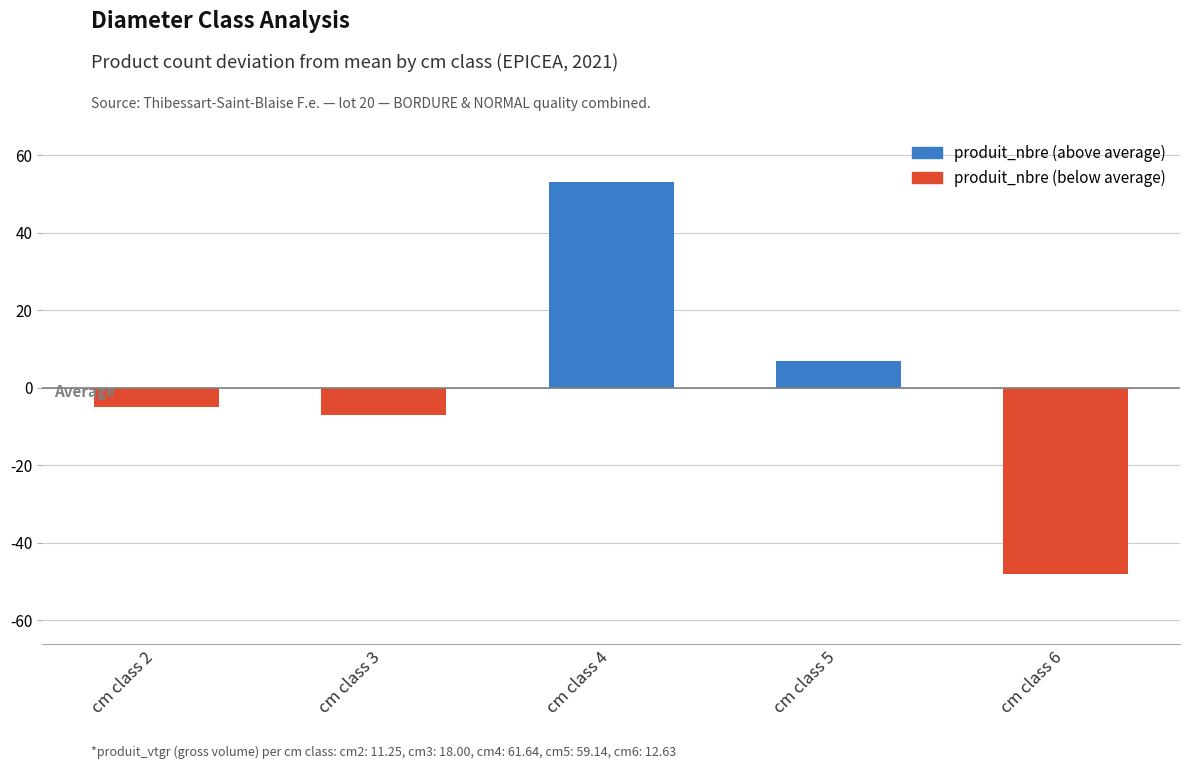

Is it true that the value at cm class 4 is 77?

False